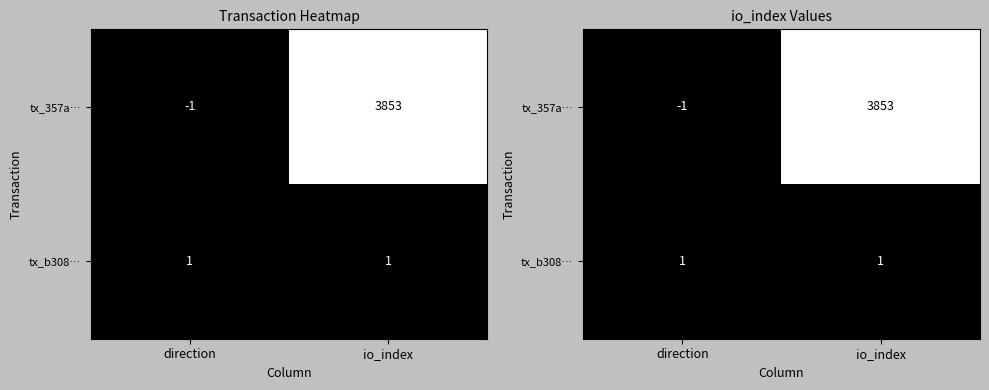

Rank the categories by tx_357a… value from highest to lowest.

io_index, direction